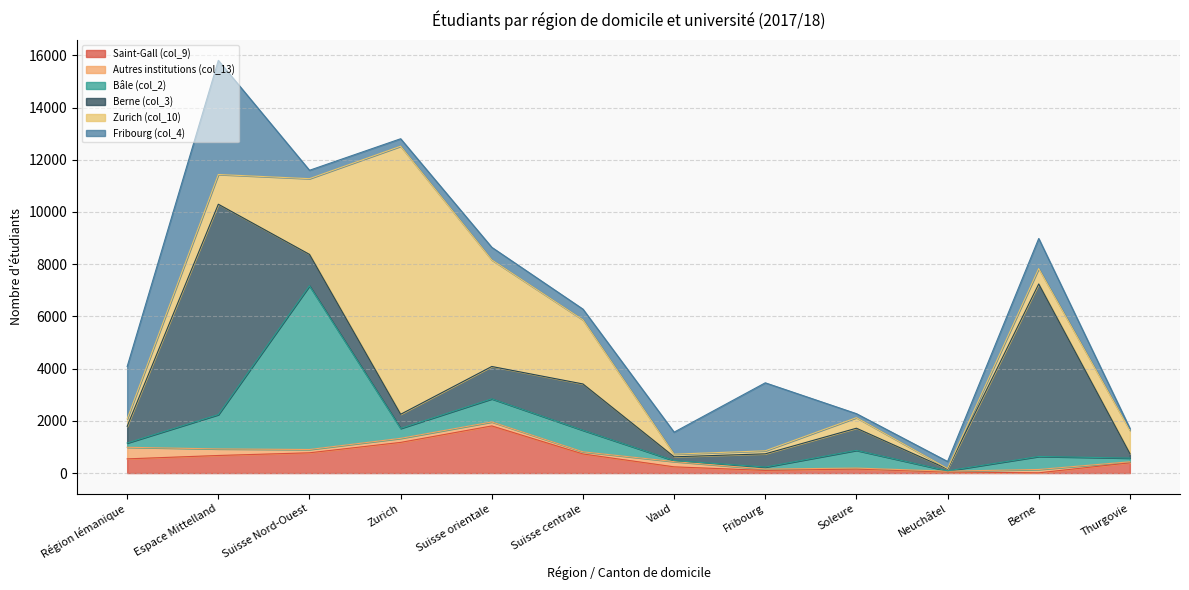

True or false: Zurich (col_10) and Saint-Gall (col_9) intersect in this chart.

True